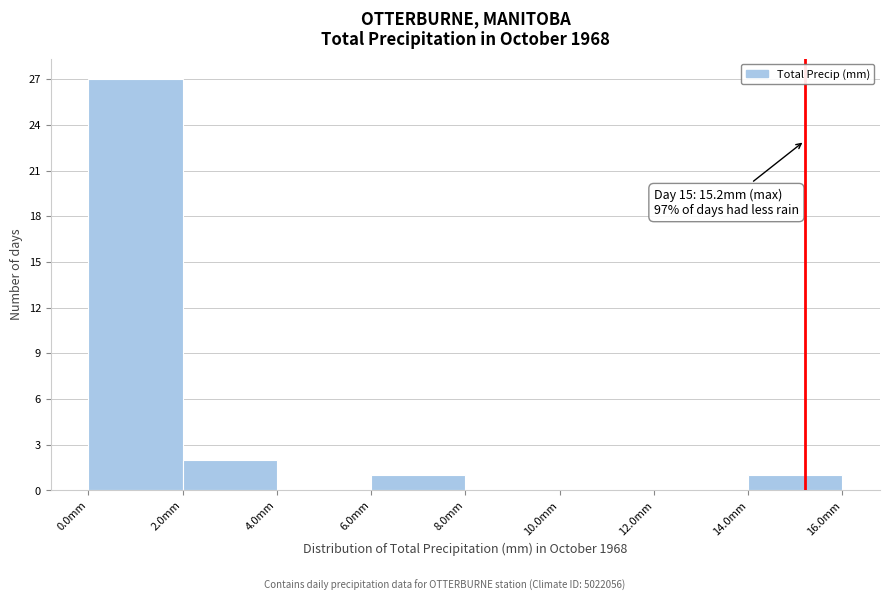

Over which range of the x-axis is the bar tallest?

0 to 2